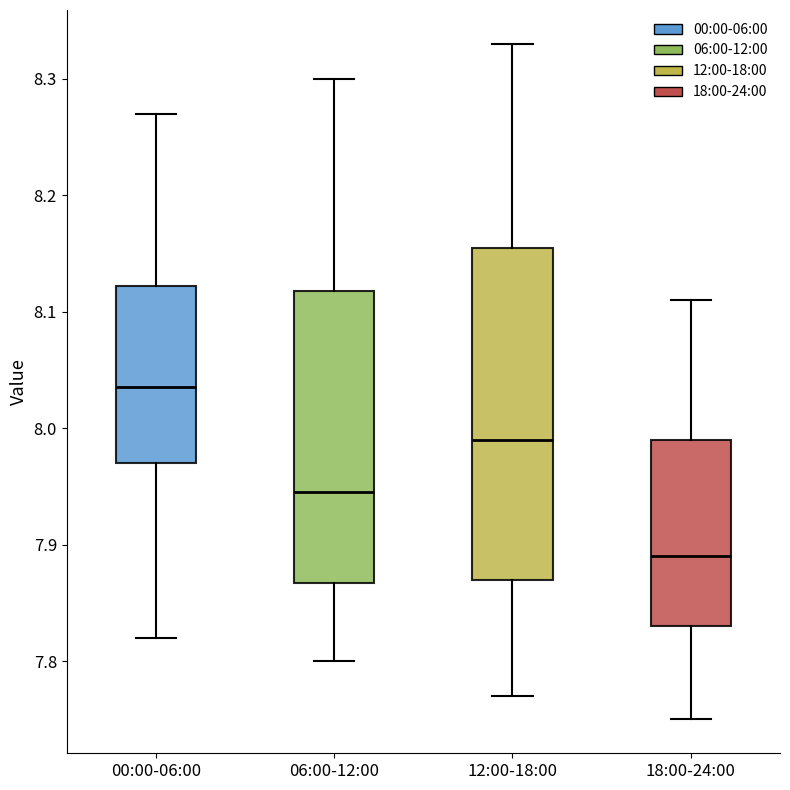

Reading left to right, transcribe this box plot: for each box, give where its median line is, the range the box spans, and where its two whiskers end, as read against the y-axis. The values are not printed on the chart, so give them approximately, as read against the axis.

00:00-06:00: median 8.04, box 7.97 to 8.12, whiskers 7.82 to 8.27
06:00-12:00: median 7.95, box 7.87 to 8.12, whiskers 7.80 to 8.30
12:00-18:00: median 7.99, box 7.87 to 8.16, whiskers 7.77 to 8.33
18:00-24:00: median 7.89, box 7.83 to 7.99, whiskers 7.75 to 8.11